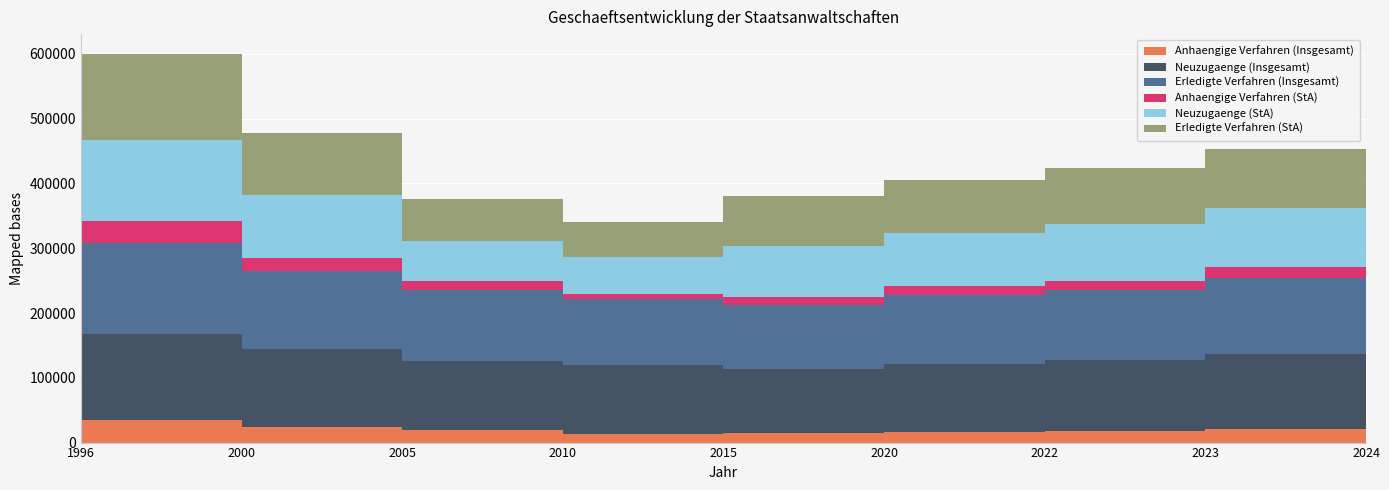

Reading left to right, what are all the values shown in this chart?

Anhaengige Verfahren (Insgesamt): 1996=35117	2000=23840	2005=19768	2010=13829	2015=14419	2020=16796	2022=17236	2023=20367	2024=21187
Neuzugaenge (Insgesamt): 1996=132494	2000=121226	2005=106408	2010=106112	2015=99313	2020=105178	2022=110392	2023=116953	2024=114340
Erledigte Verfahren (Insgesamt): 1996=140936	2000=119678	2005=108986	2010=101493	2015=98471	2020=105563	2022=107253	2023=116113	2024=117032
Anhaengige Verfahren (StA): 1996=33870	2000=20604	2005=14098	2010=8661	2015=12277	2020=14234	2022=14874	2023=17358	2024=17866
Neuzugaenge (StA): 1996=125045	2000=96957	2005=62609	2010=56178	2015=78385	2020=82007	2022=88168	2023=91721	2024=89803
Erledigte Verfahren (StA): 1996=133065	2000=96323	2005=64309	2010=53818	2015=77669	2020=82129	2022=85664	2023=91187	2024=91529